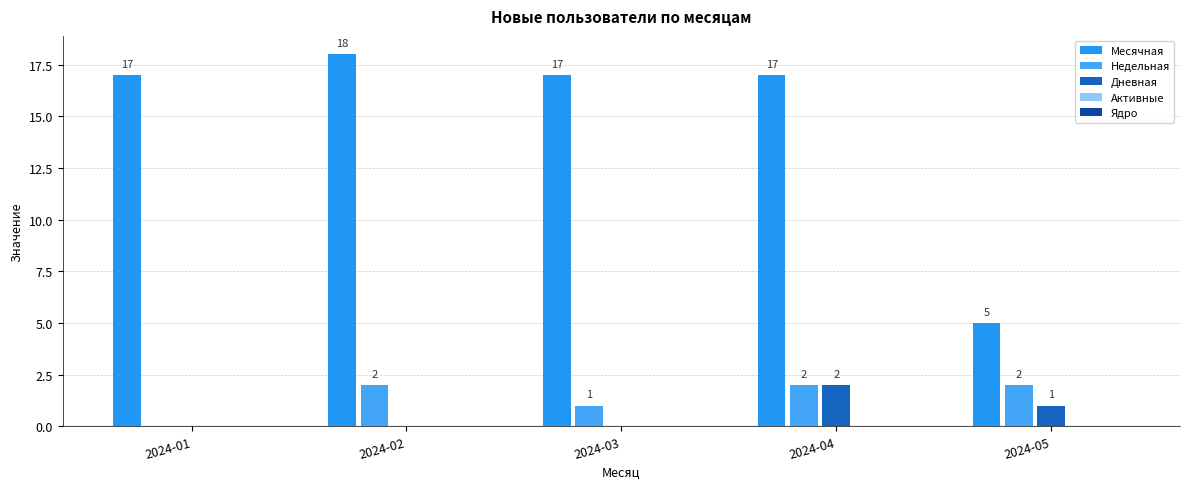

Which series has the largest range (max minus min)?

Месячная